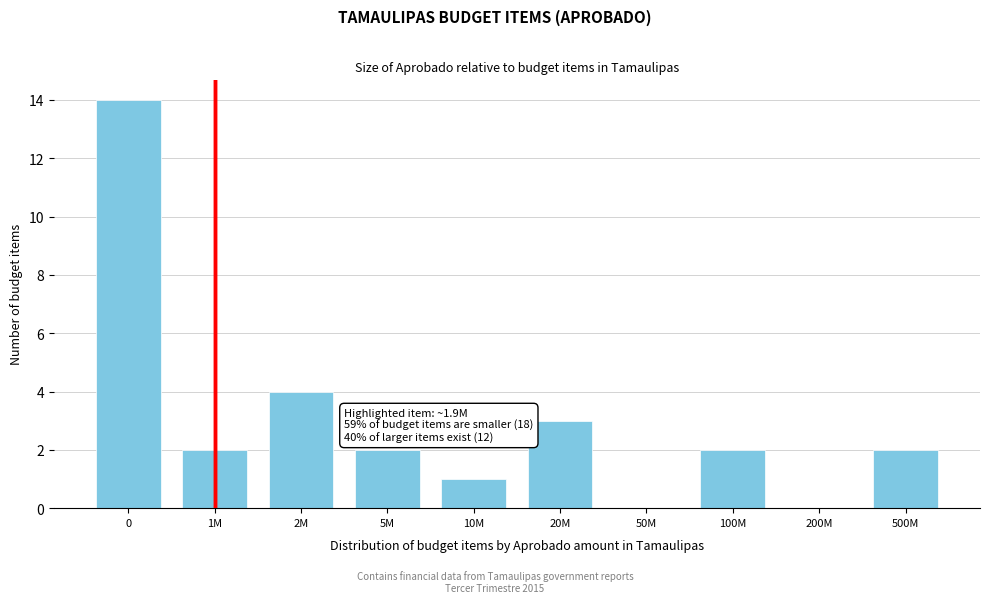

Reading right to left, transcribe all the data shown in this chart.

500M=2	200M=0	100M=2	50M=0	20M=3	10M=1	5M=2	2M=4	1M=2	0=14